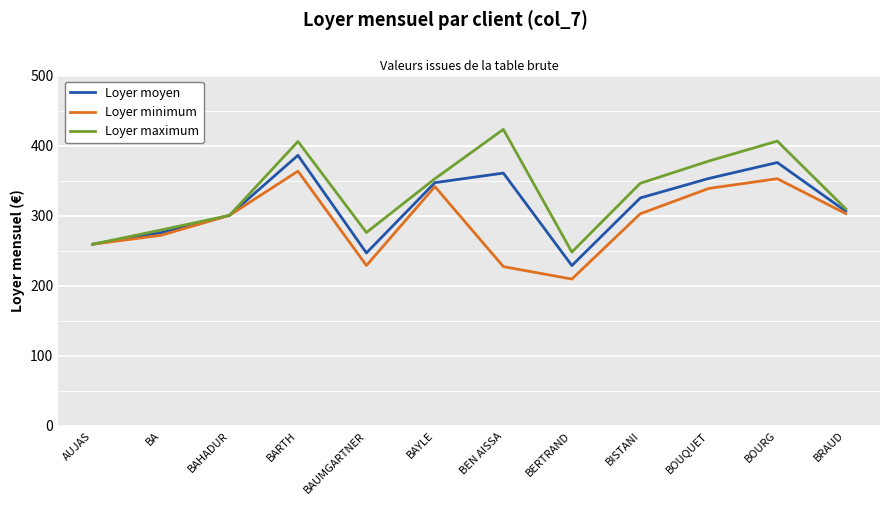

Between BAHADUR and BAYLE, which series saw the biggest shift?

Loyer maximum